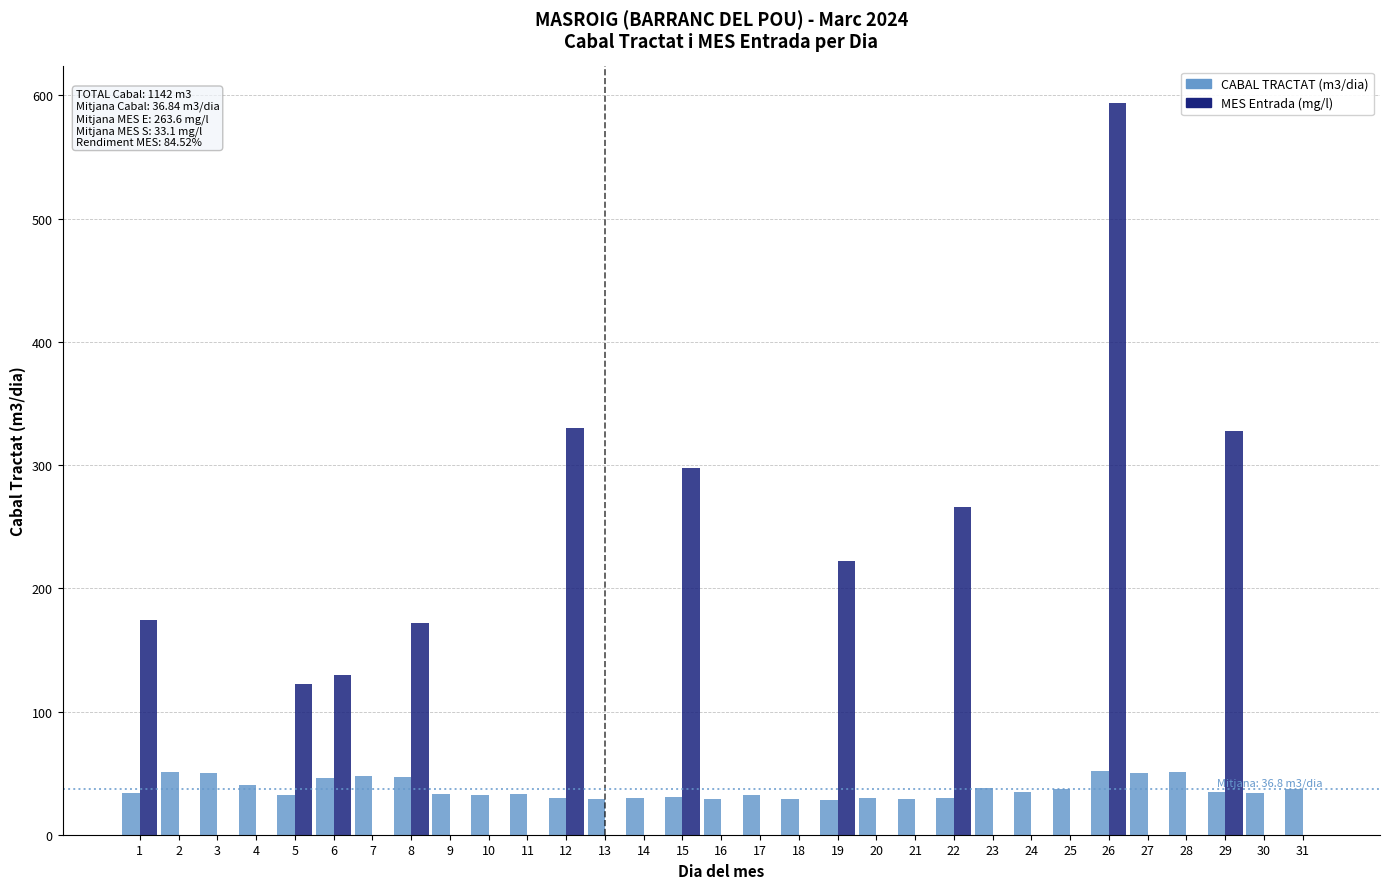

What is the greatest value displayed?

594